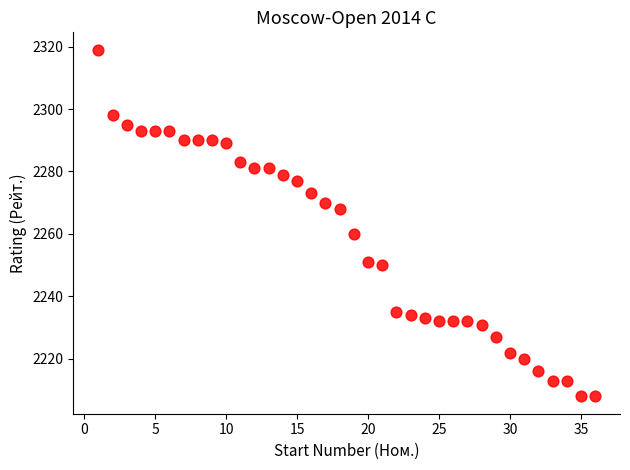

What Y value in the scatter plot is closest to 2263?

2260